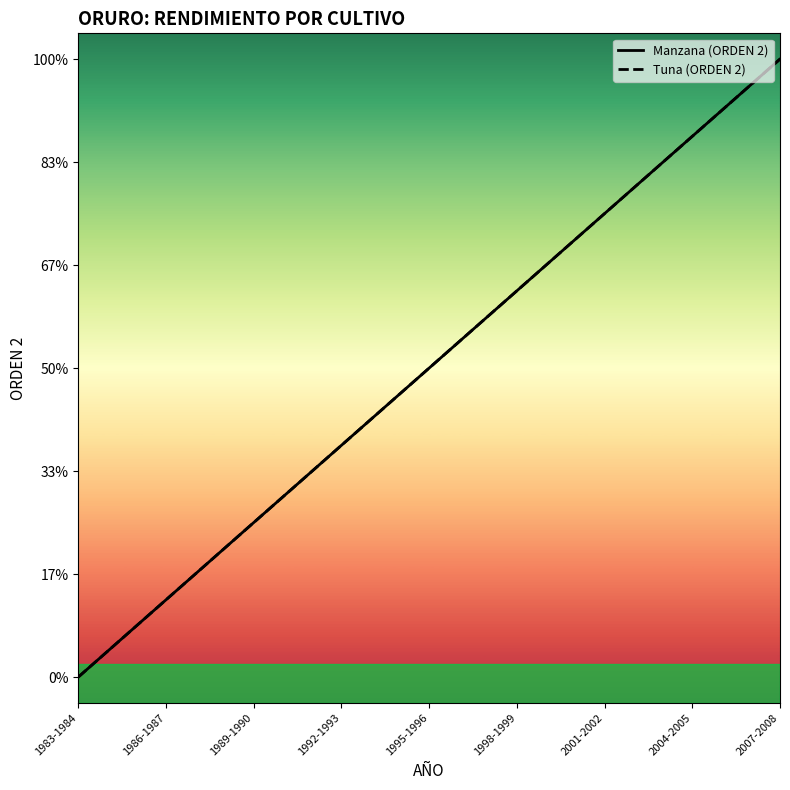

Which series has the largest total across all categories?

Manzana